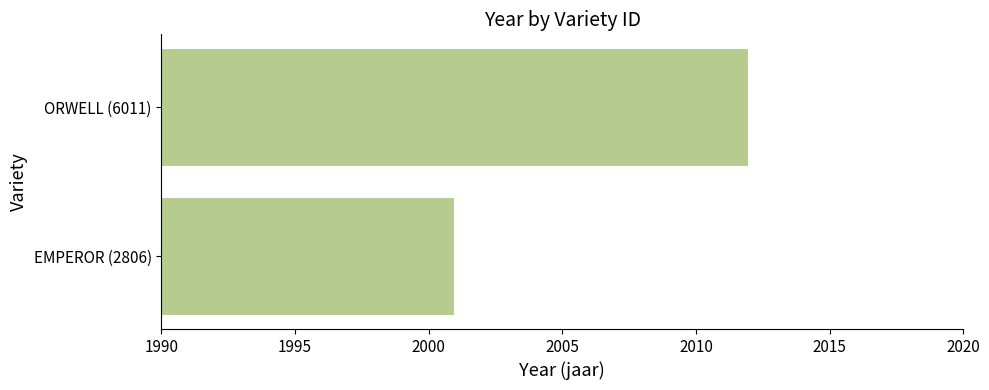

What is the sum of all values?

4013